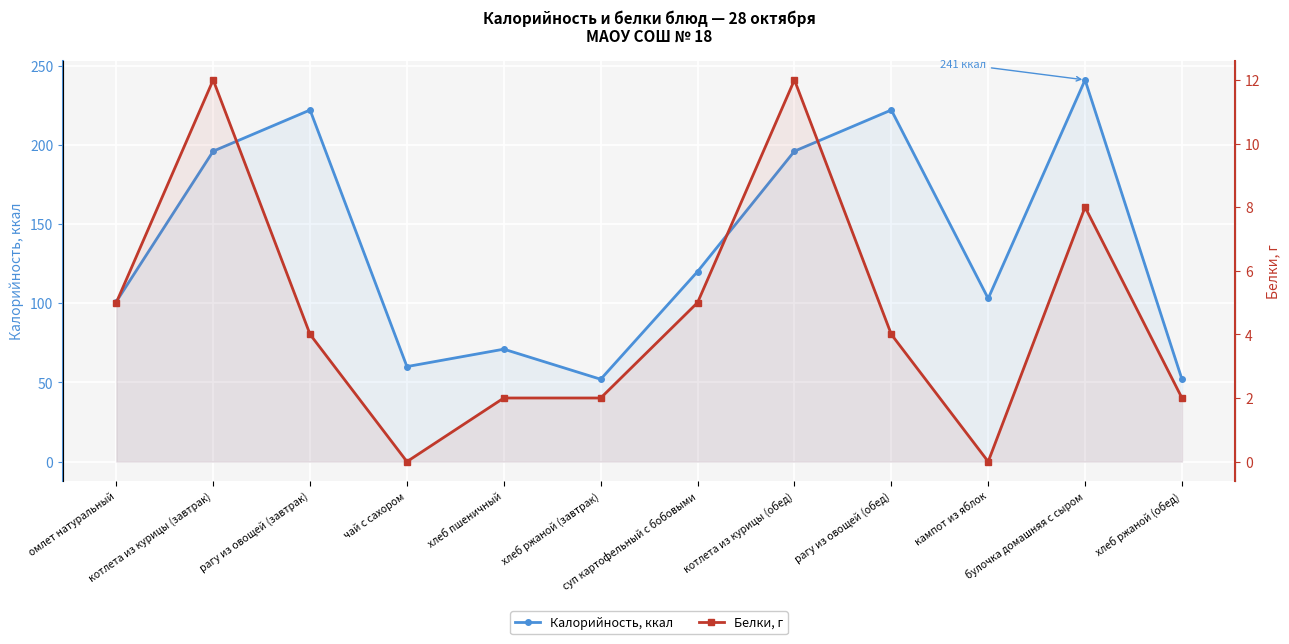

Reading left to right, transcribe all the data shown in this chart.

Калорийность, ккал: 101	196	222	60	71	52	120	196	222	103	241	52
Белки, г: 5	12	4	0	2	2	5	12	4	0	8	2